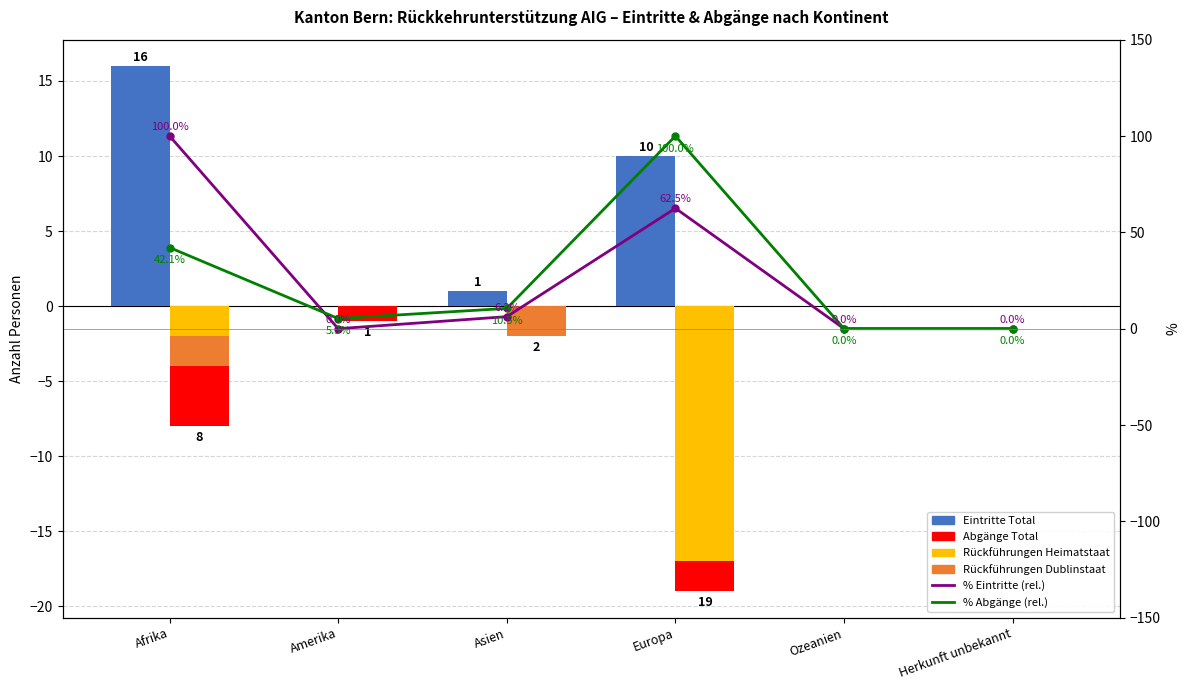

Which series has the largest range (max minus min)?

Abgänge Total